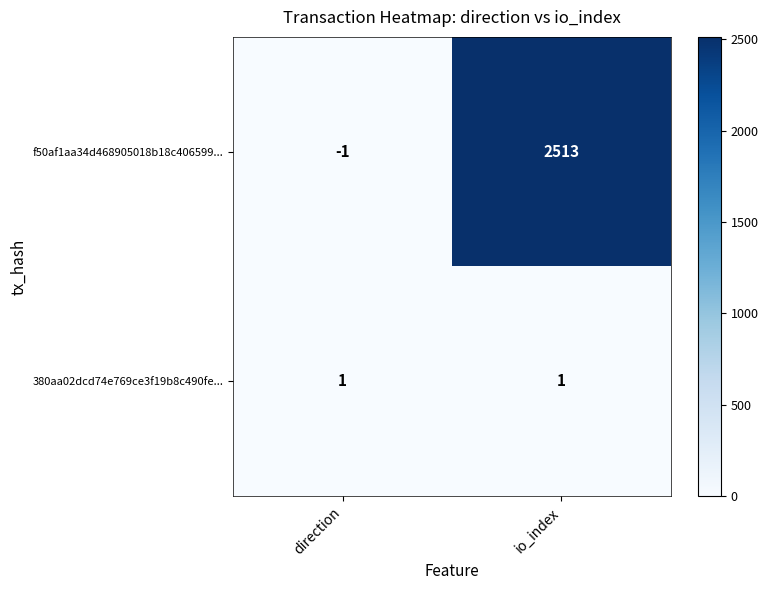

How many data points does each series have?

2